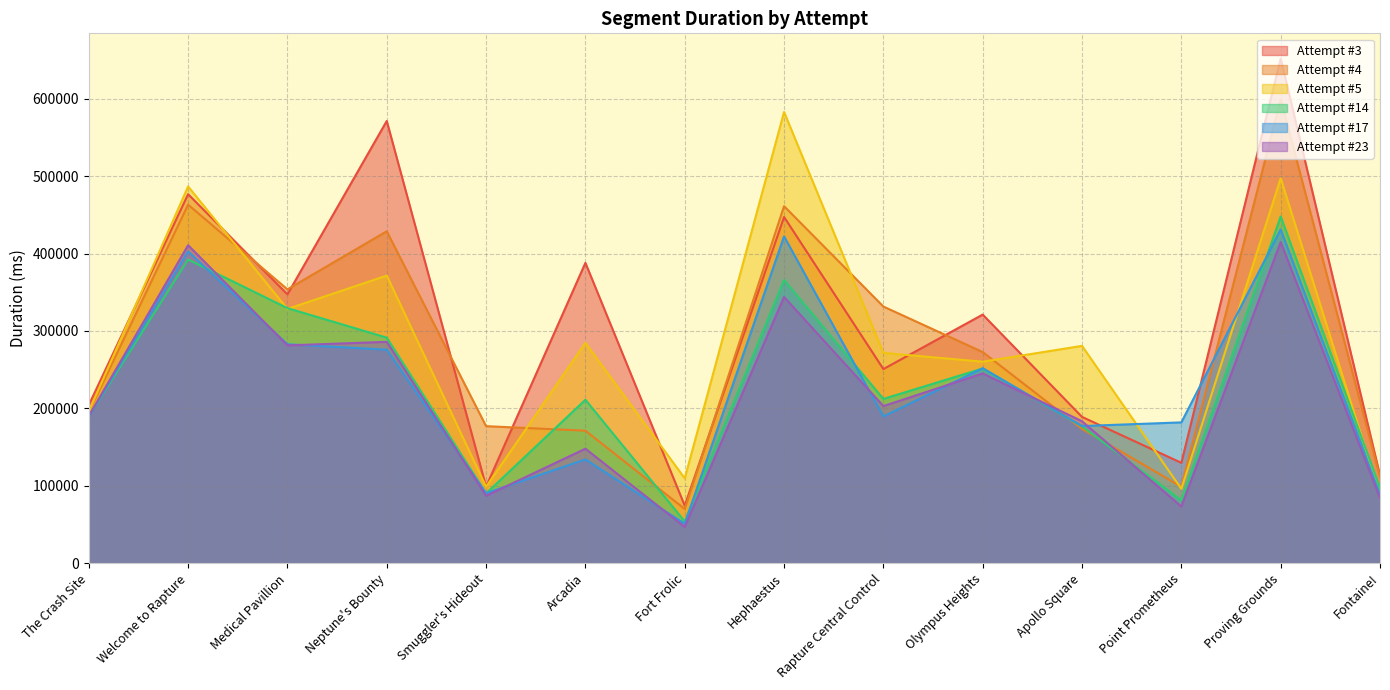

Which series has the widest spread of values?

Attempt #3